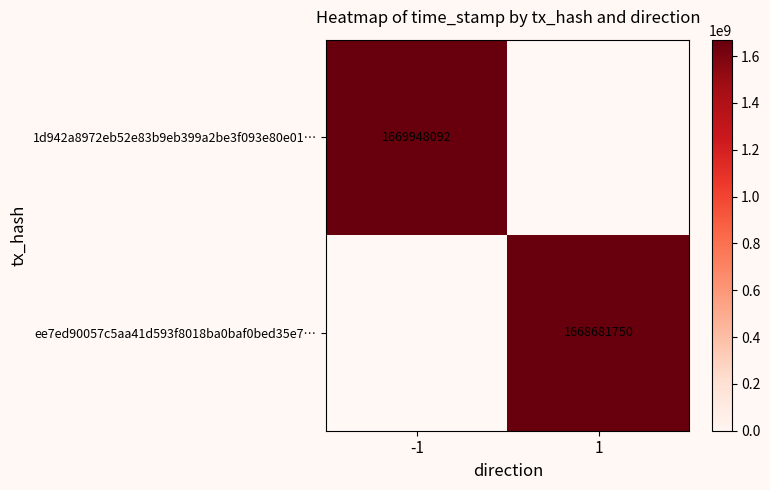

True or false: ee7ed90057c5aa41d593f8018ba0baf0bed35e7… has a value of 890097929 at 1.

False